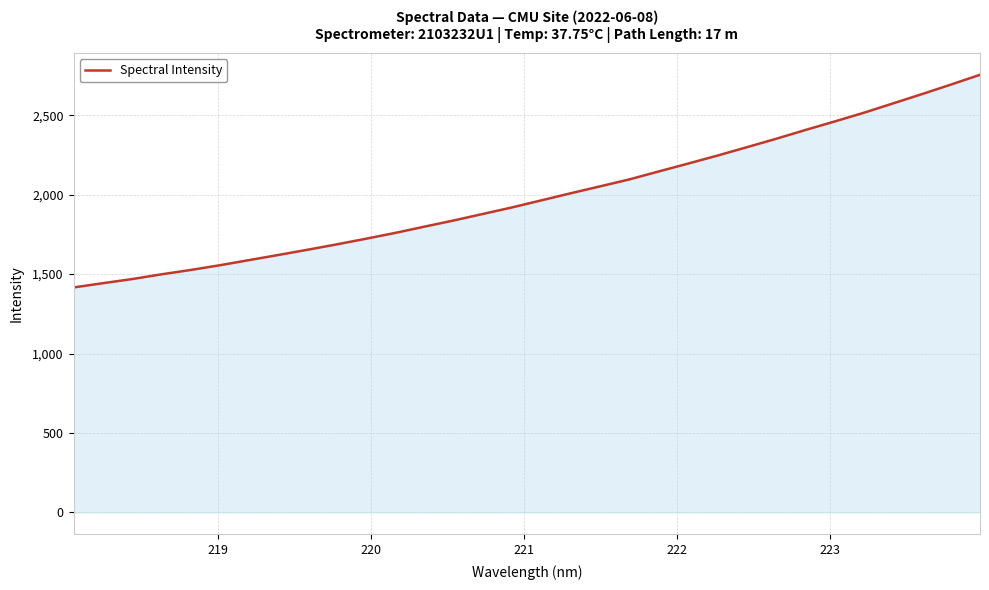

What is the smallest value displayed?

1416.0